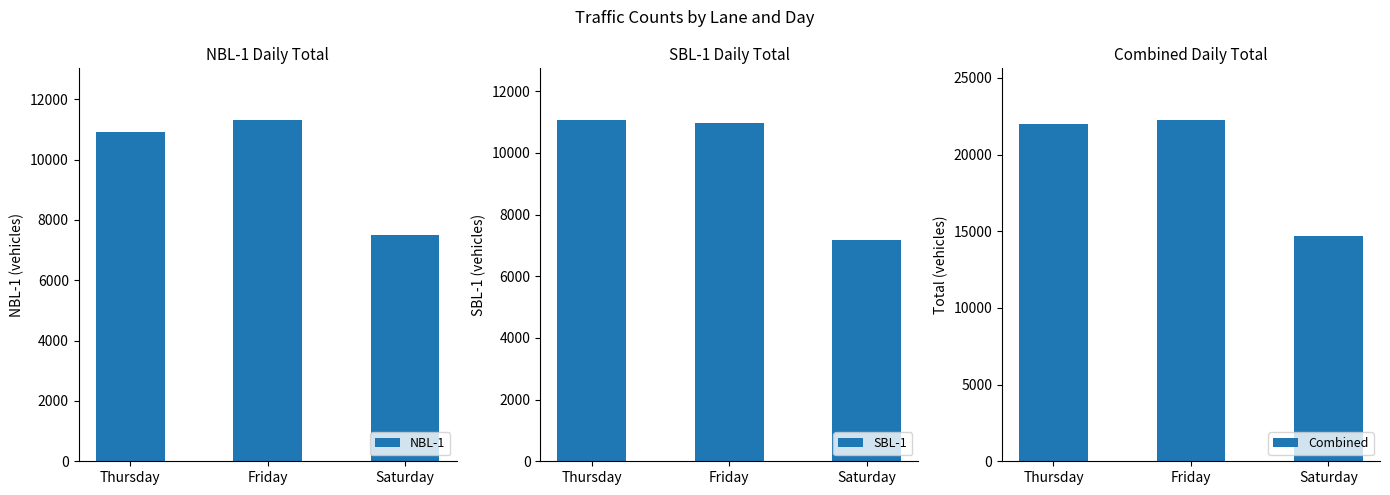

Between Thursday and Saturday, which series saw the biggest shift?

Combined